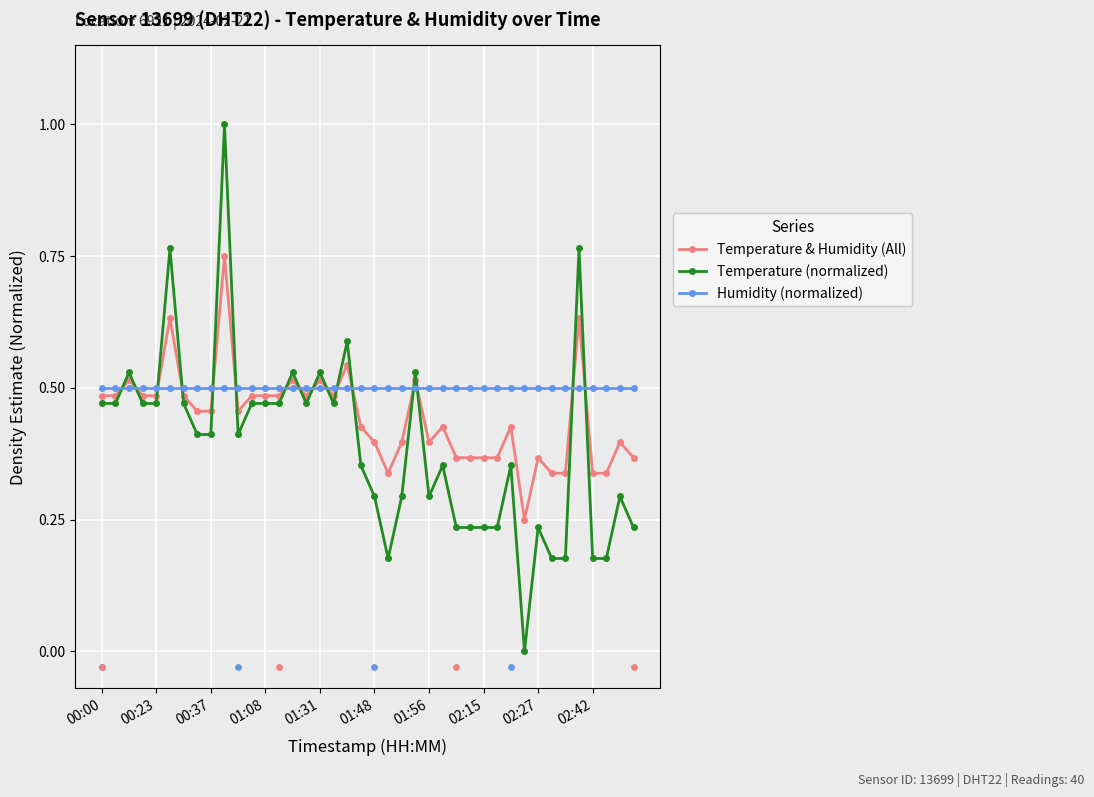

Which series has the largest total across all categories?

Humidity (normalized)